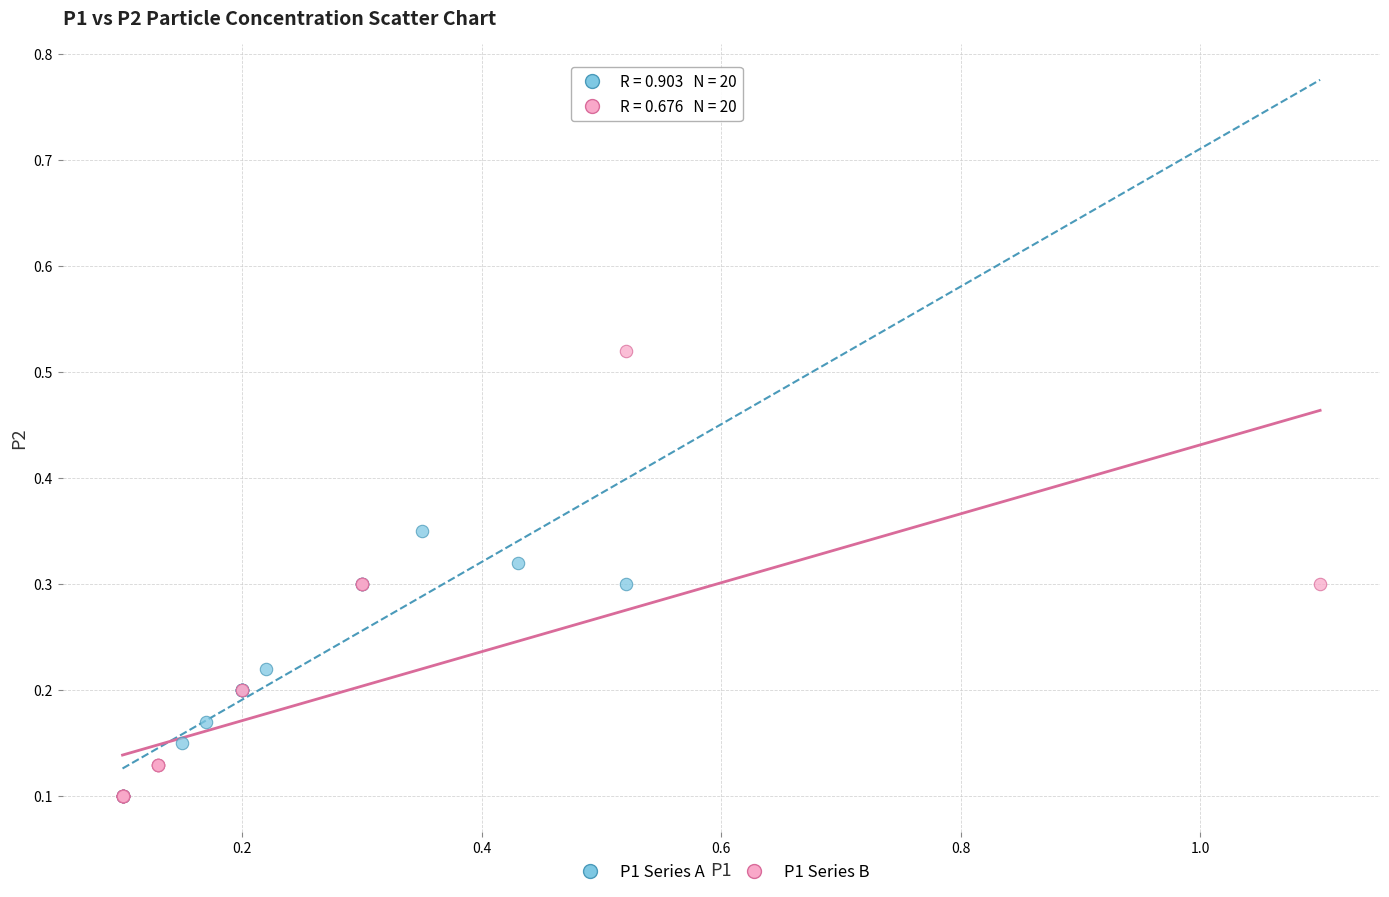

Which series has the widest spread of Y values?

P1 Series B